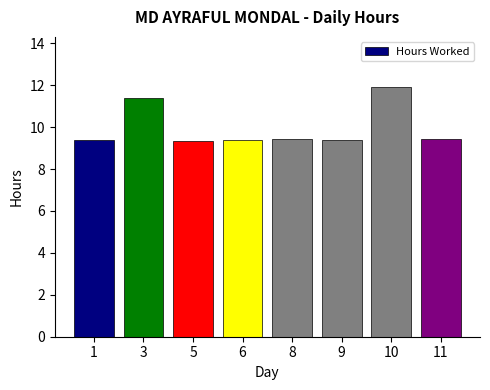

Are the bars horizontal?

No